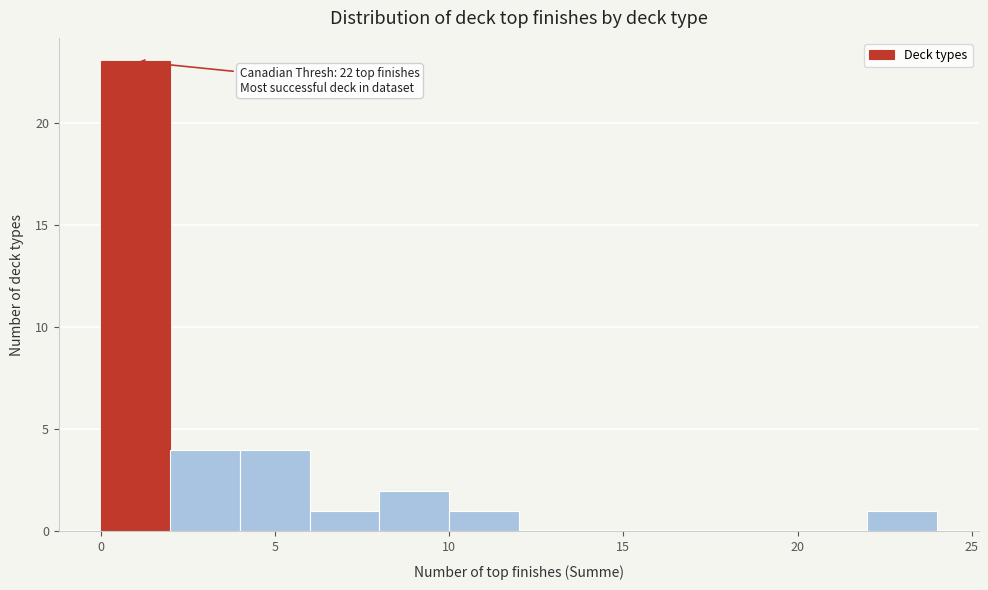

Over which range of the x-axis is the bar tallest?

0 to 2